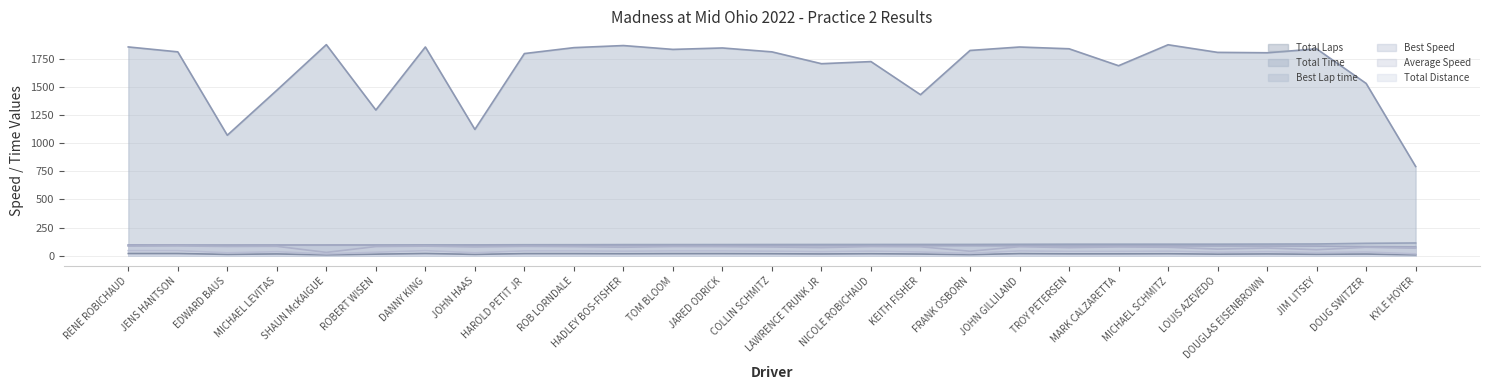

Which label corresponds to the smallest value in the chart?

SHAUN McKAIGUE